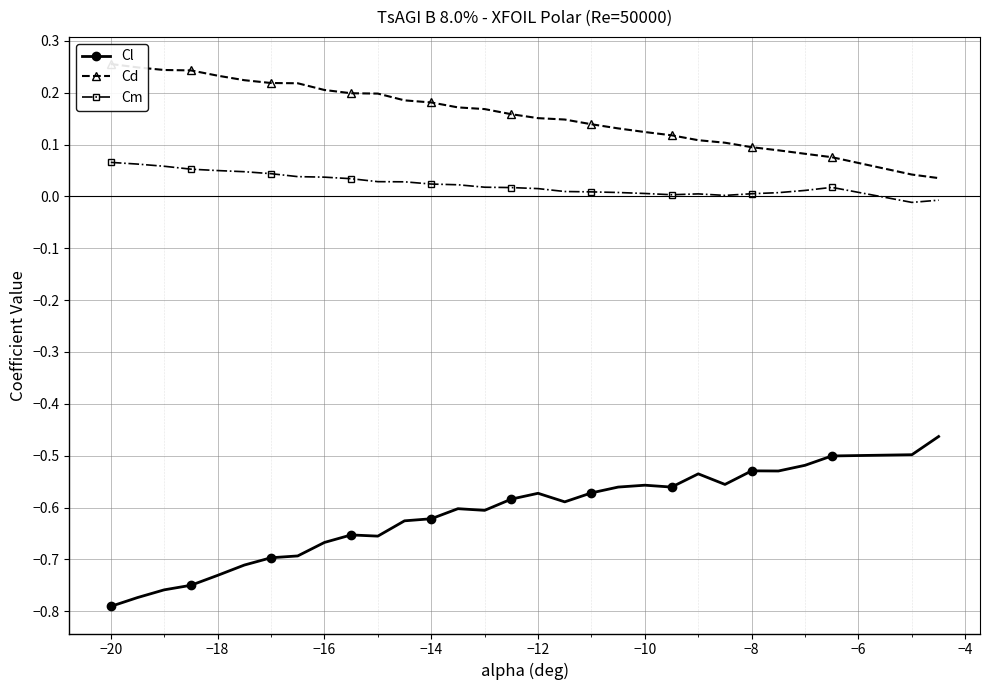

True or false: Cm and Cl cross at least once.

False